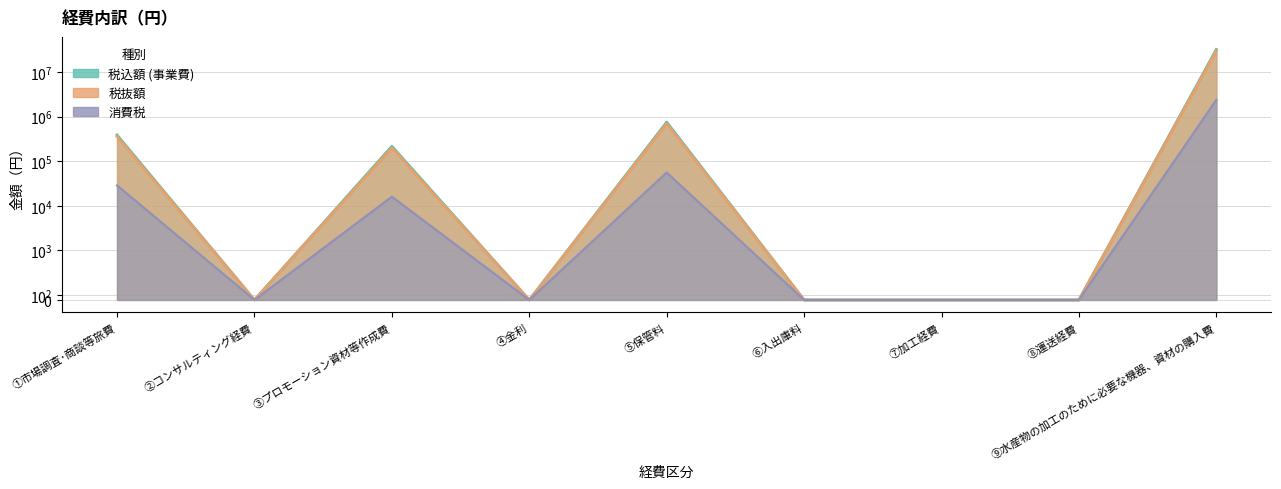

What position from the left is ⑥入出庫料?

6